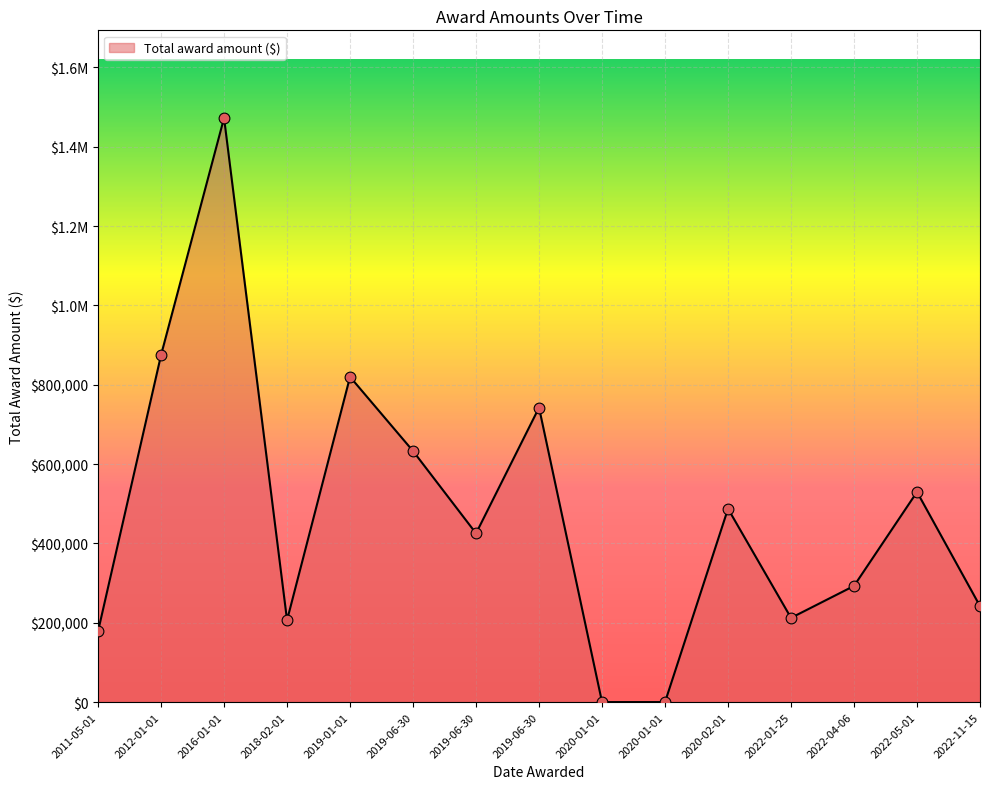

Which has a higher value, 2020-01-01 or 2022-11-15?

2022-11-15